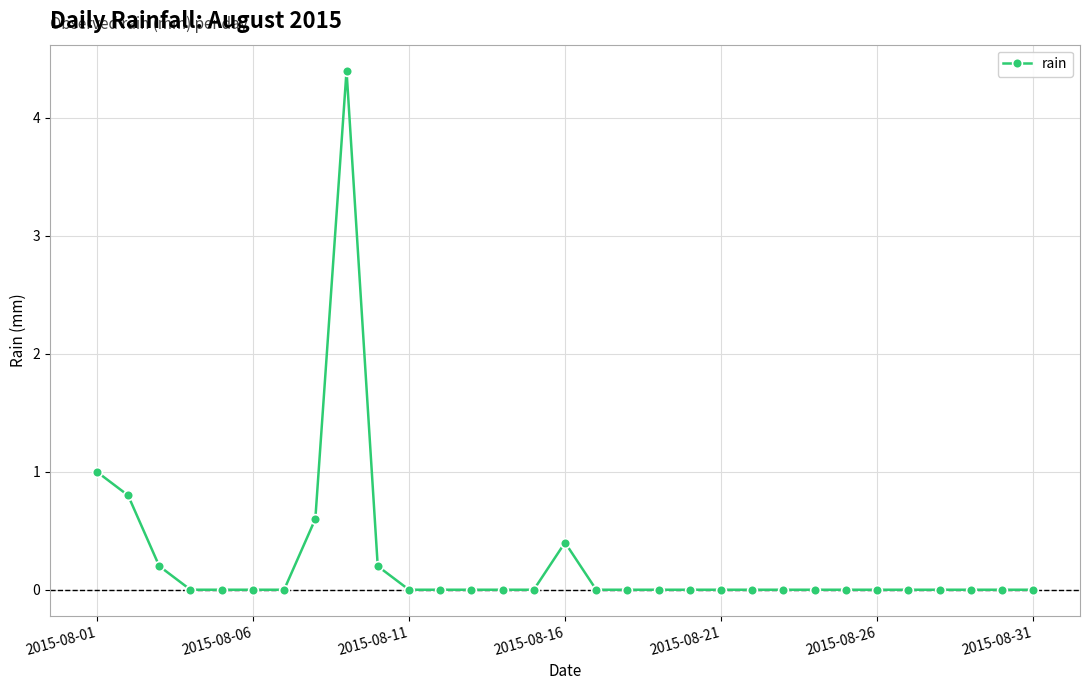

What is the sum of all values?

7.6